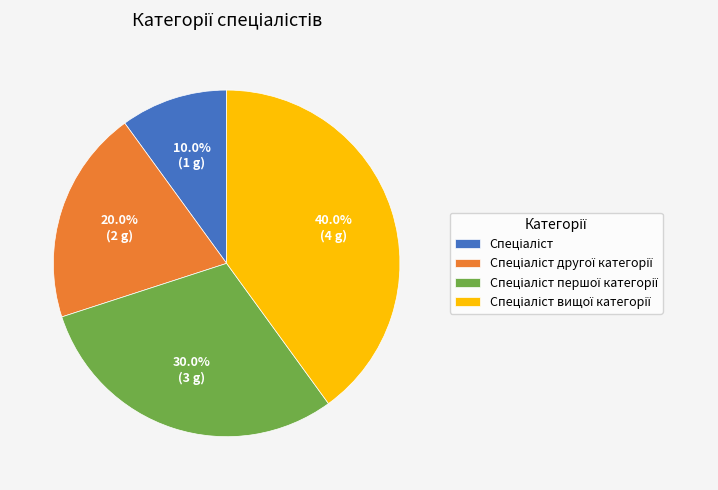

Is there any slice that represents more than half of the pie?

No